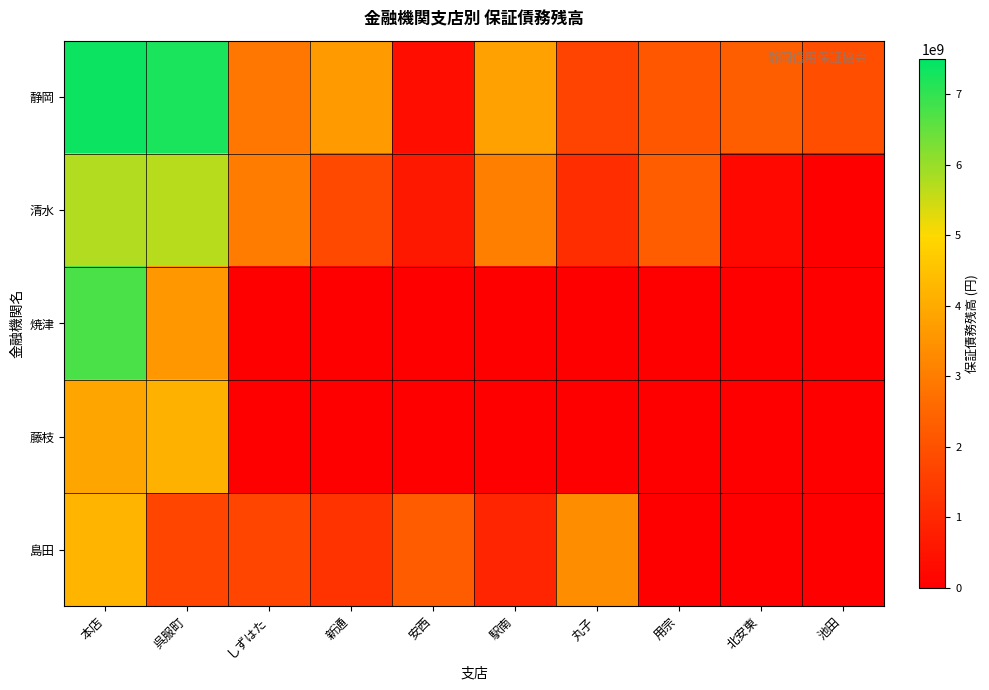

At how many categories does at least one series exceed 3201901462?

5